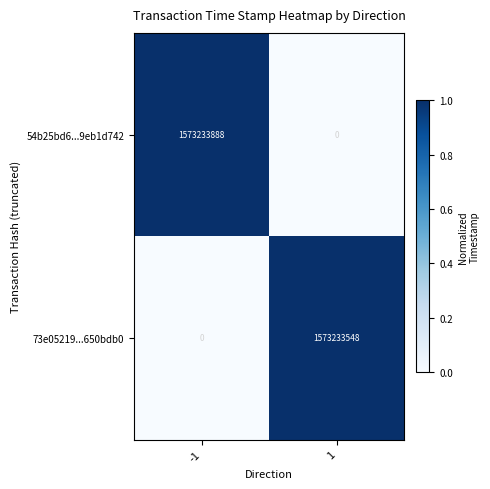

Reading right to left, extract all data points from this chart.

54b25bd6...9eb1d742: 0	1573233888
73e05219...650bdb0: 1573233548	0